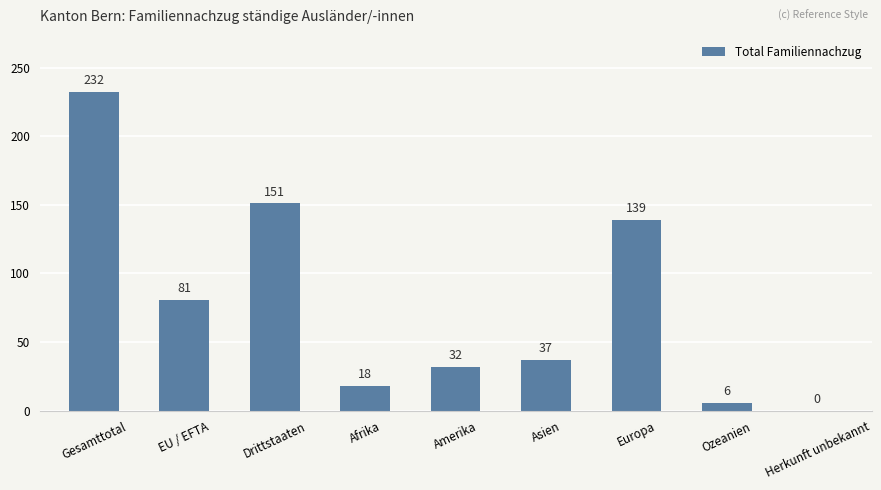

Is it true that the value at Europa is 139?

True